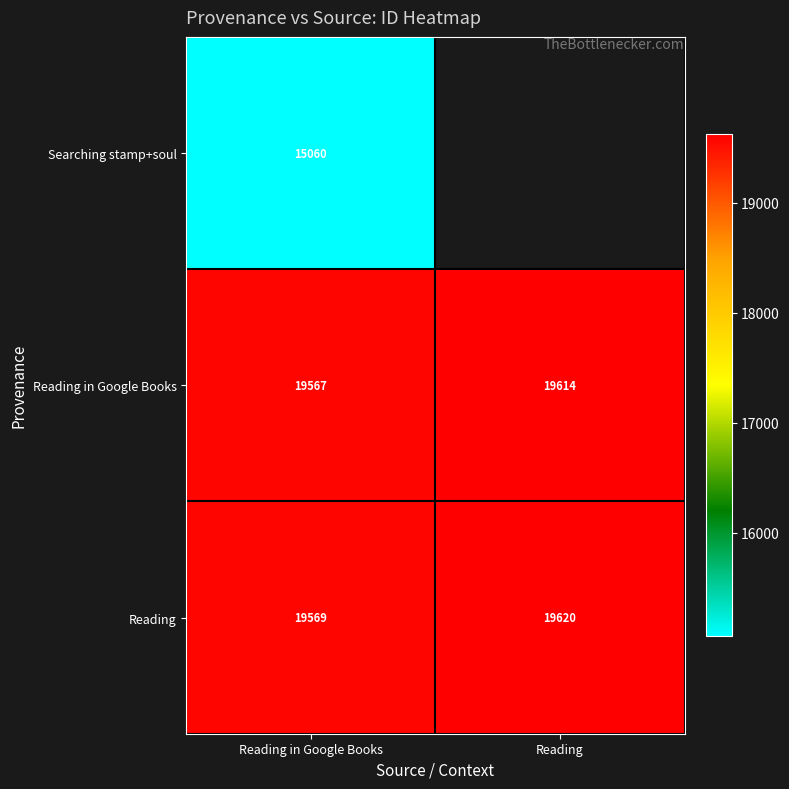

What is the difference between the Reading in Google Books values at Reading and Reading in Google Books?

47